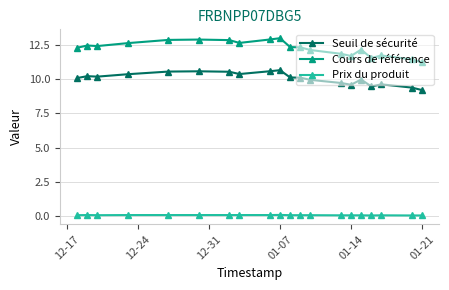

What is the average value of the Seuil de sécurité series?

10.1